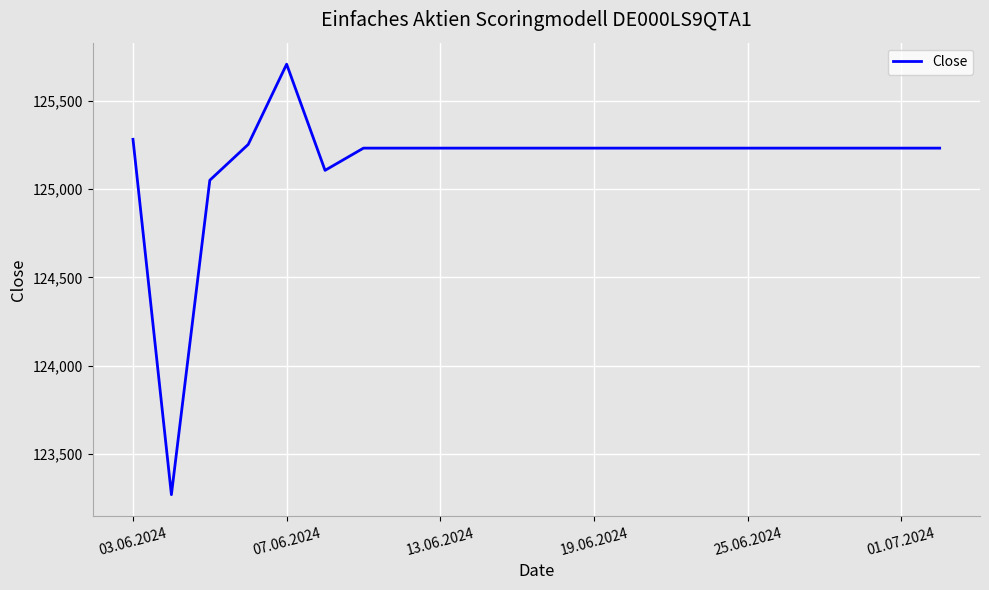

What is the difference between the maximum and minimum values?

2441